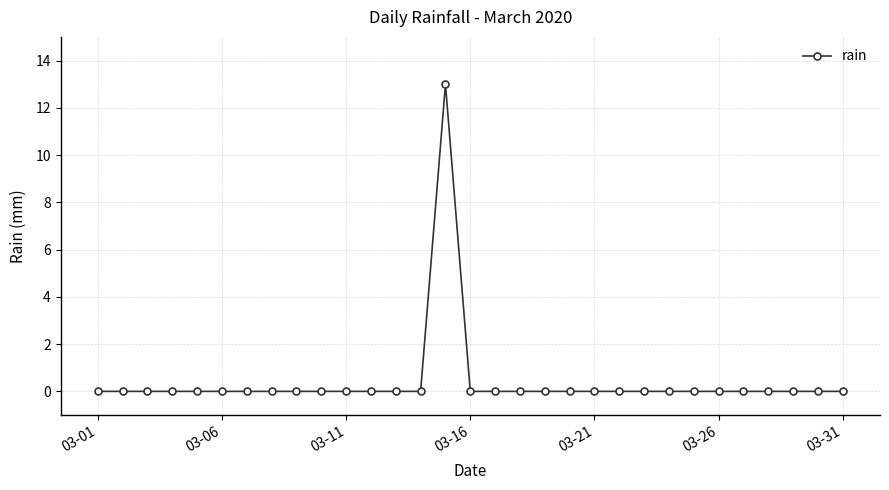

What is the difference between the maximum and minimum values?

13